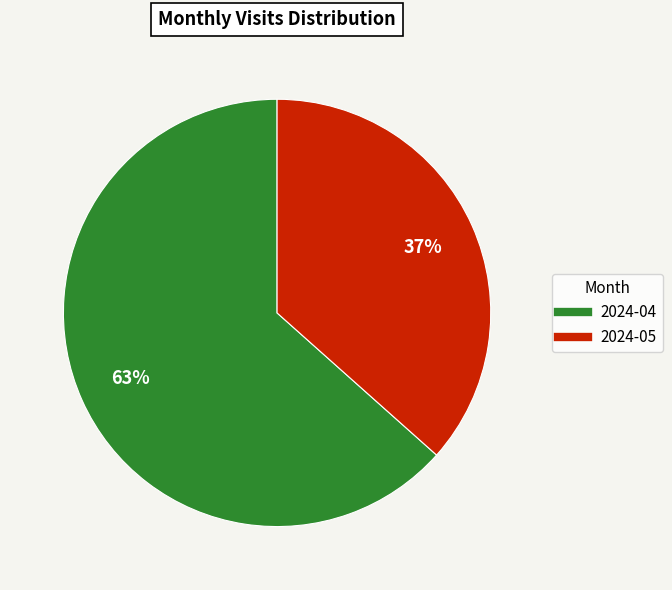

How many slices are in this pie chart?

2